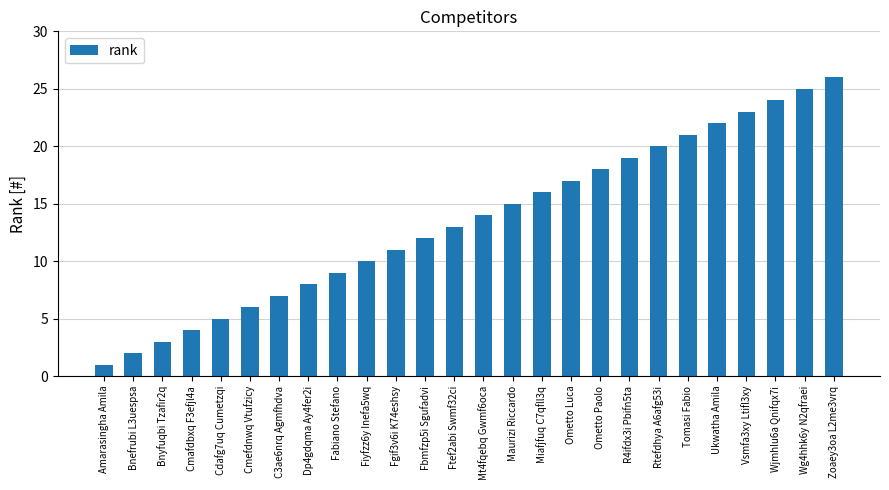

Reading right to left, what are all the values shown in this chart?

26	25	24	23	22	21	20	19	18	17	16	15	14	13	12	11	10	9	8	7	6	5	4	3	2	1